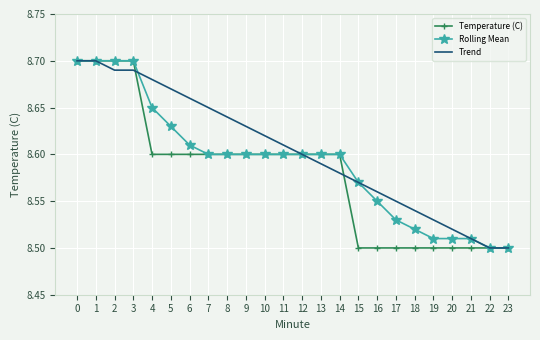

What is the total value across all series at 10?

25.8